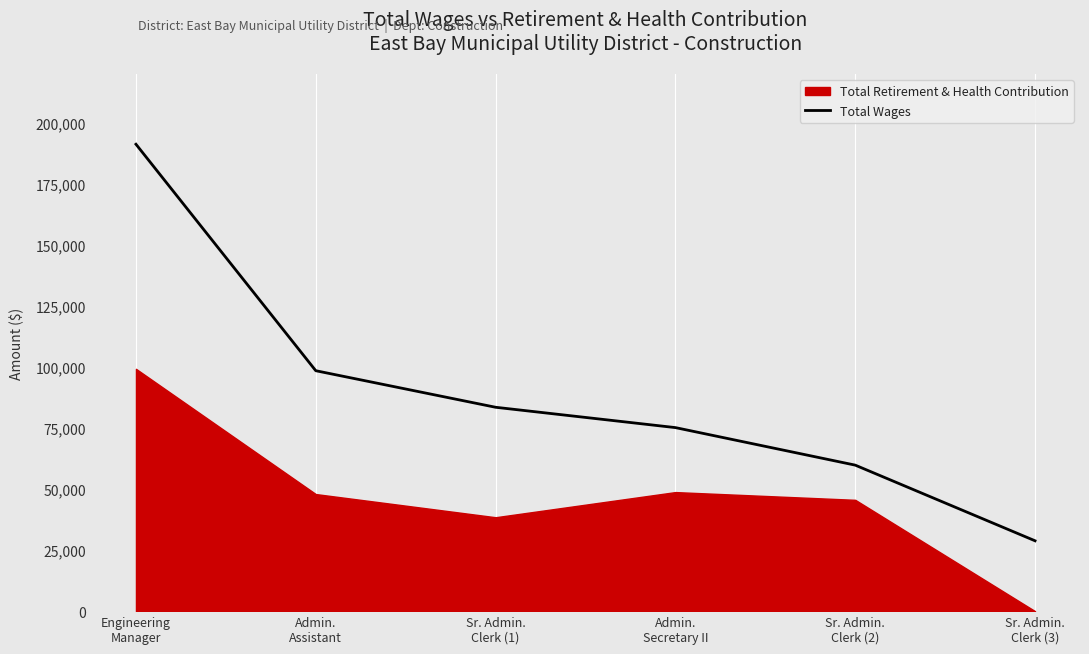

List the labels in order of value, largest first.

Engineering
Manager, Admin.
Assistant, Sr. Admin.
Clerk (1), Admin.
Secretary II, Sr. Admin.
Clerk (2), Sr. Admin.
Clerk (3)